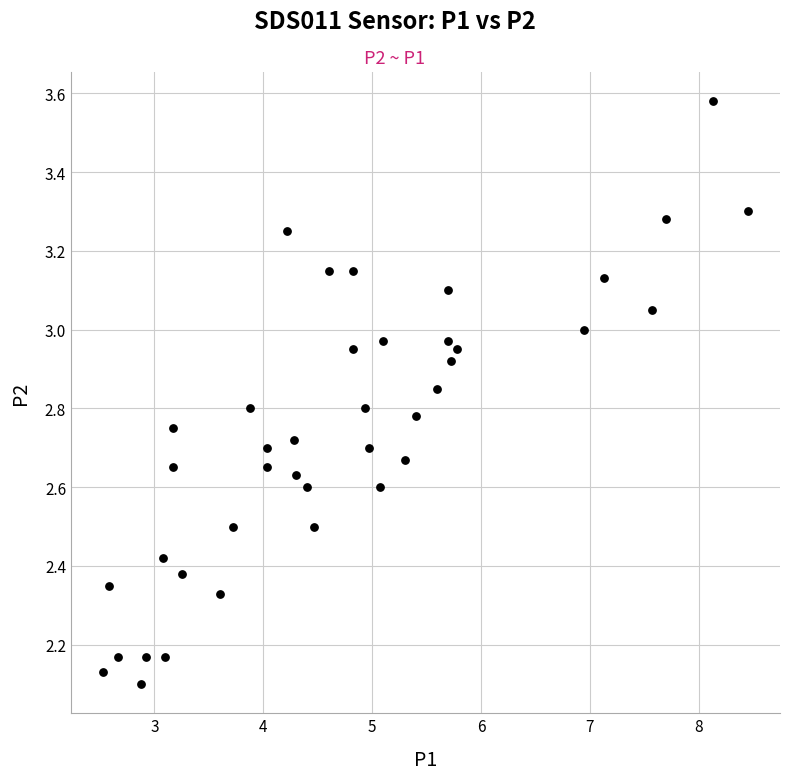

What is the range of X values (max minus min)?

5.9